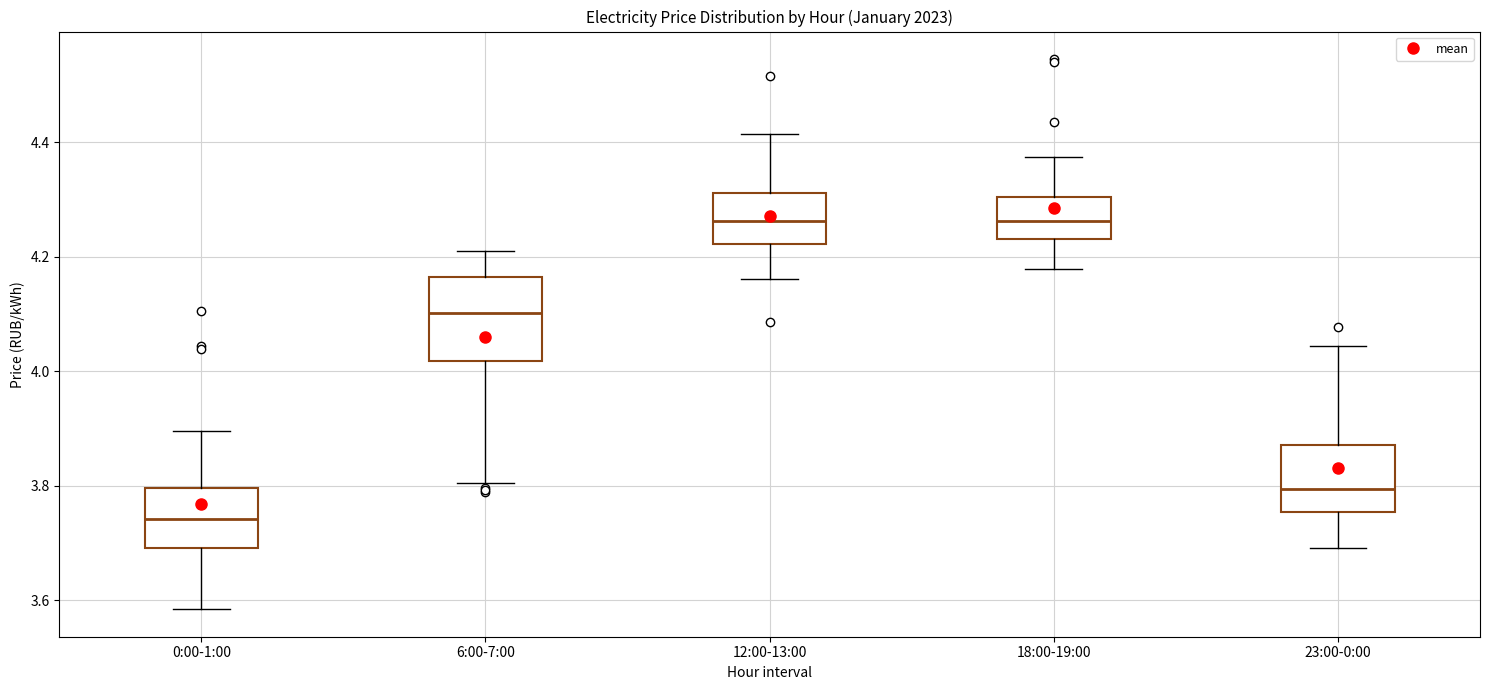

Which box is the tallest, from its lower edge to its upper edge?

6:00-7:00